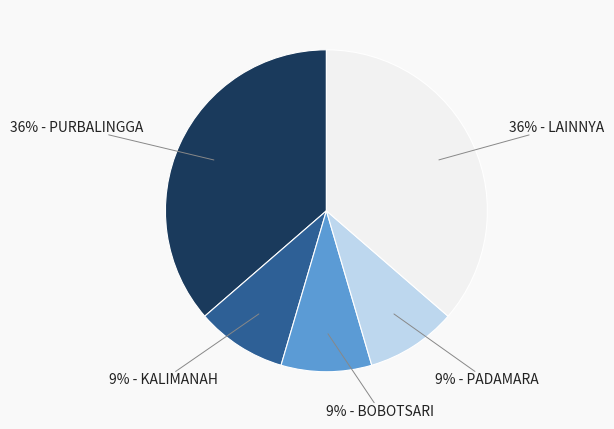

Is there a majority slice in this chart?

No